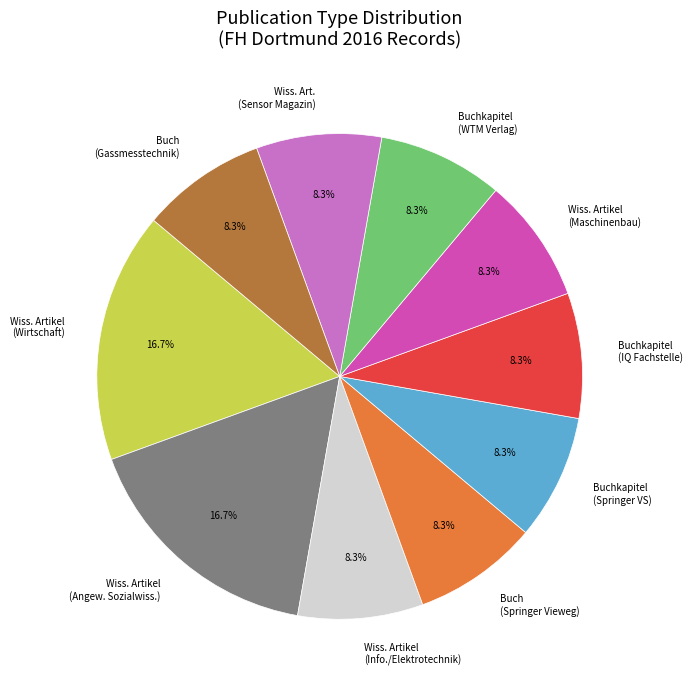

Does any single category account for the majority?

No